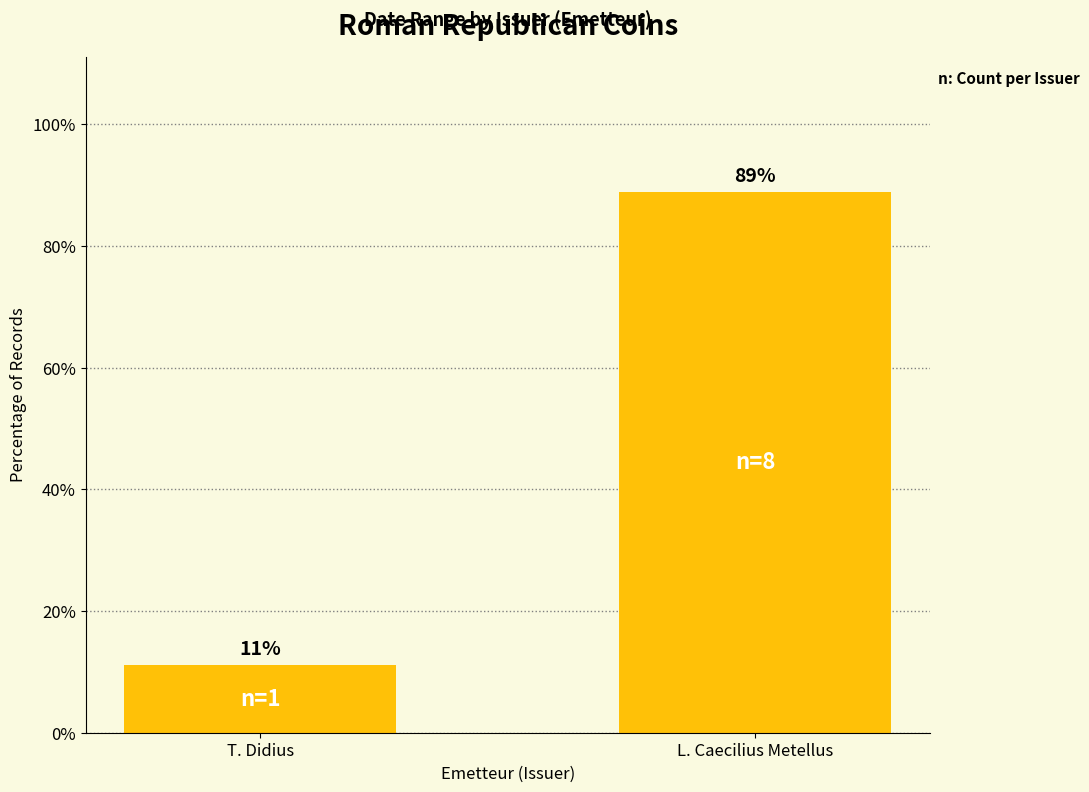

Which label corresponds to the largest value in the chart?

L. Caecilius Metellus